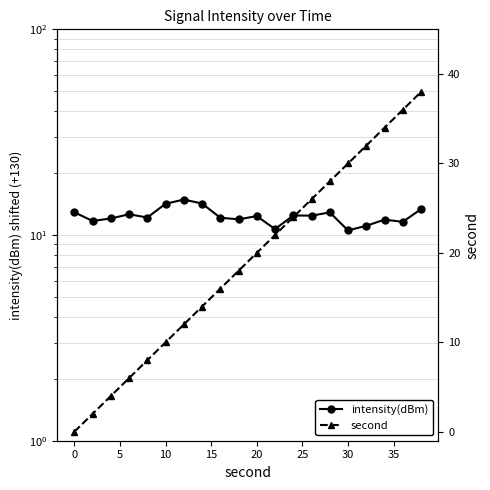

How many data points in intensity(dBm) are less than 12?

7